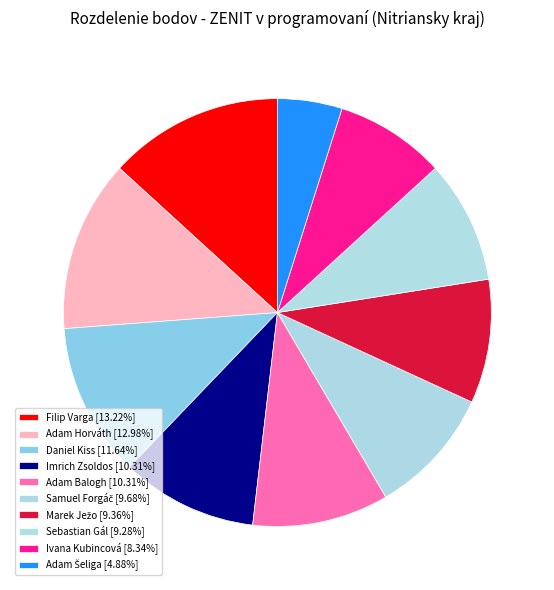

To the nearest percent, what is the average slice percentage?

10%